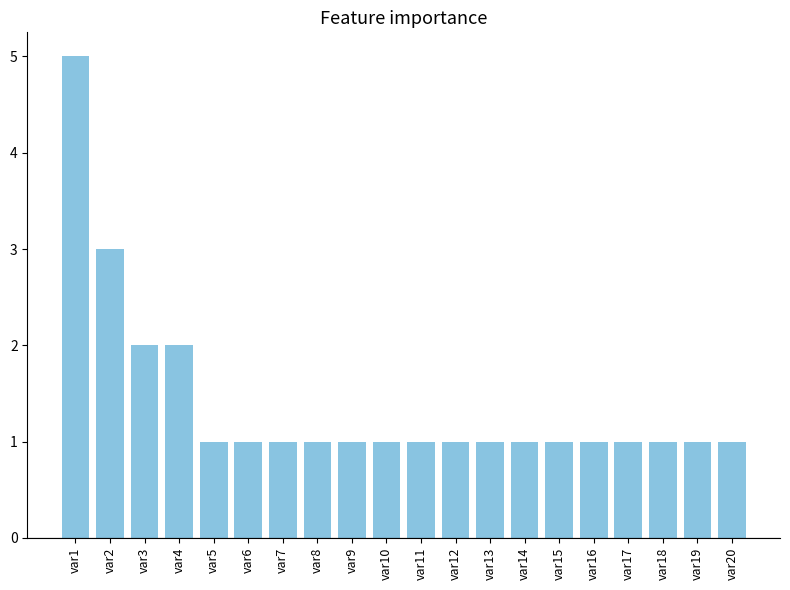

Count the number of data series in this chart.

1